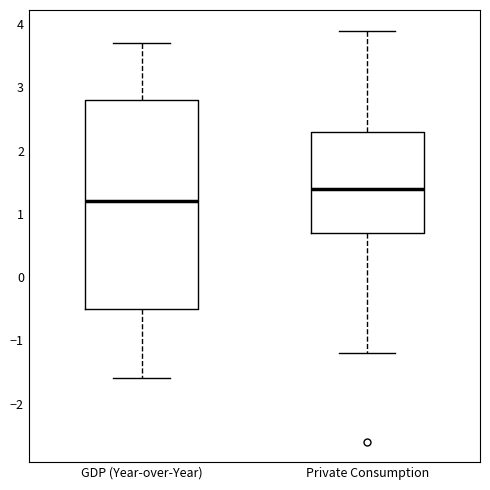

Where does the upper whisker of the box for Private Consumption end on the y-axis? The values are not printed on the chart, so give them approximately, as read against the axis.

3.9